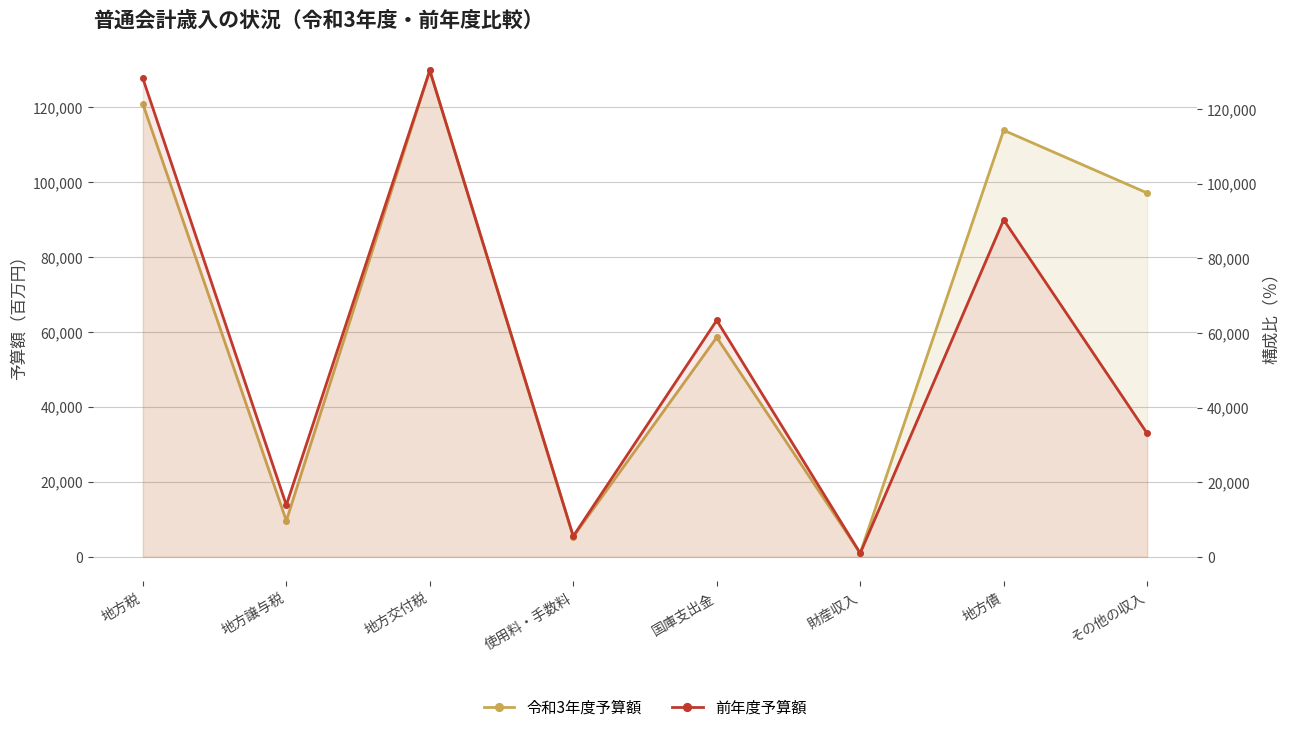

What is the sum of all 前年度予算額 values?

465832